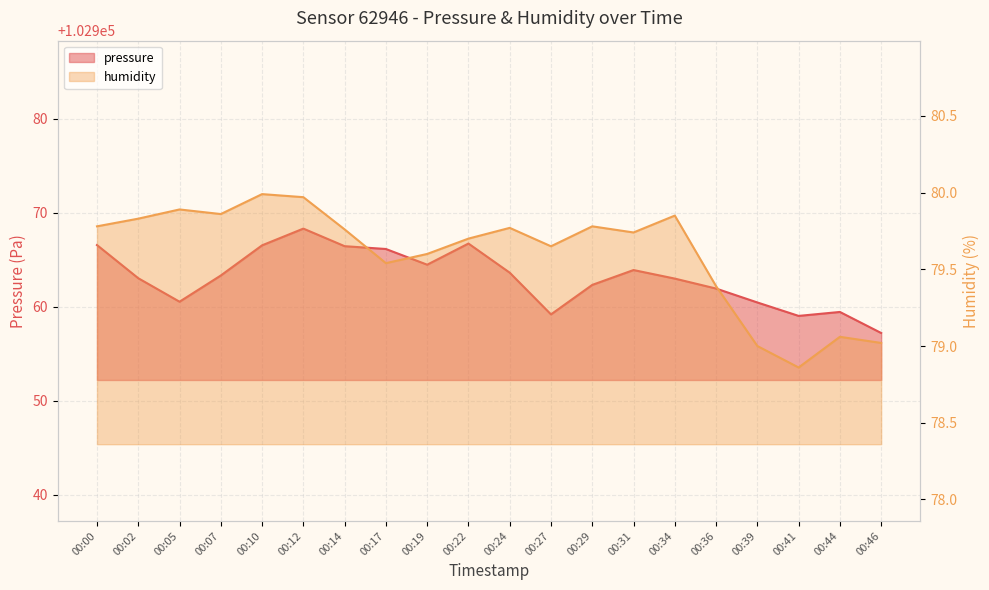

Between 00:17 and 00:19, which series saw the biggest shift?

pressure